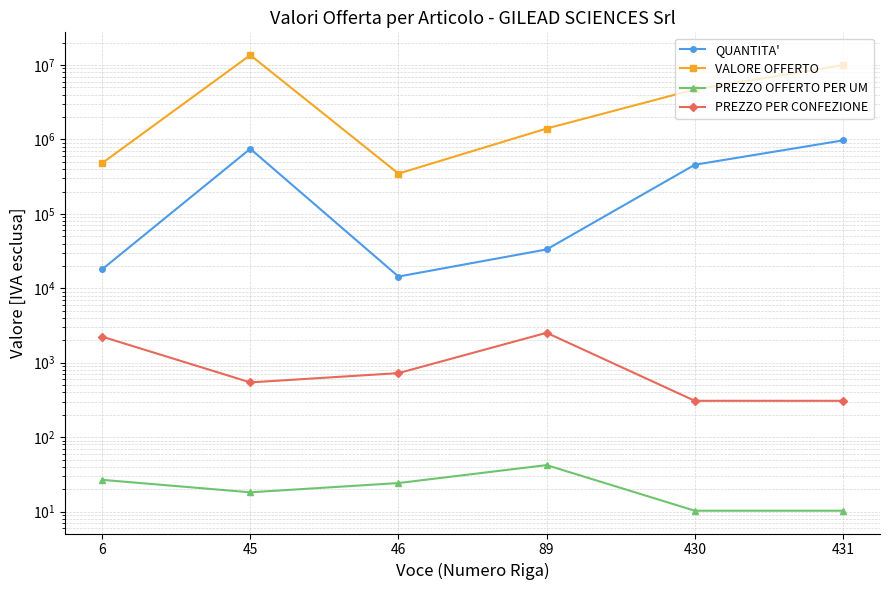

At which label does PREZZO PER CONFEZIONE reach its peak?

89